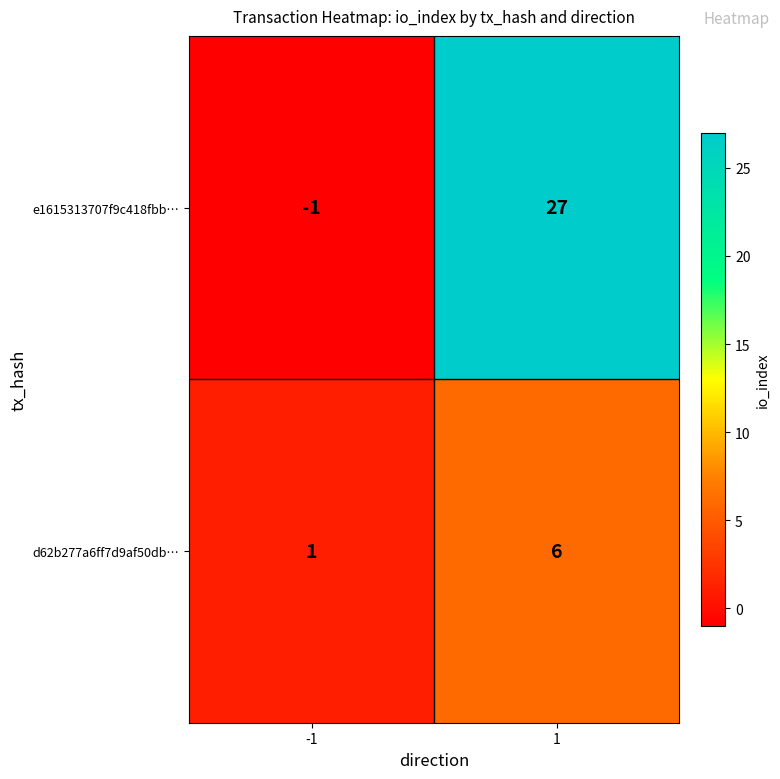

At which category is the sum across all series the highest?

1